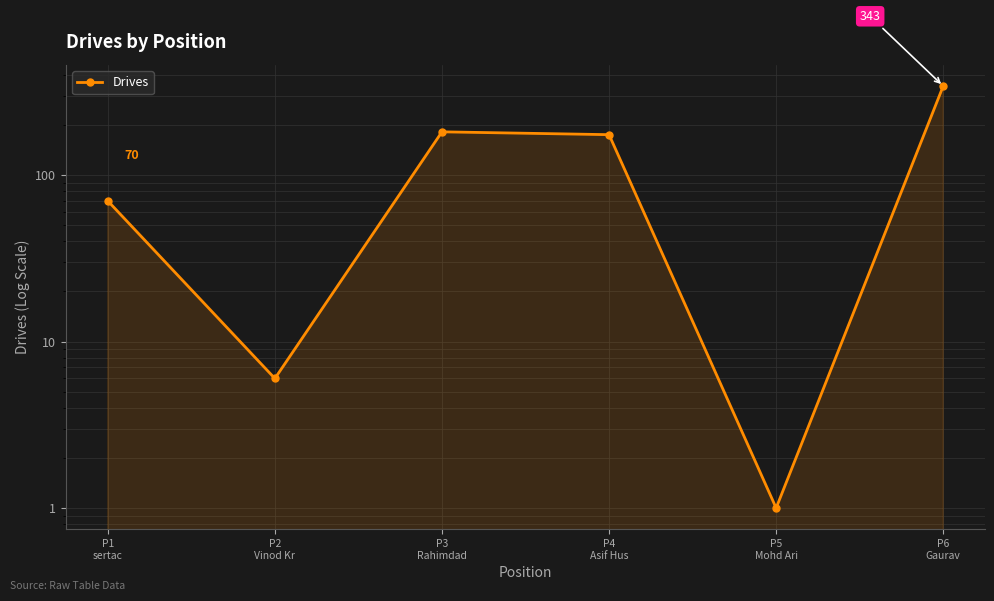

What is the ratio of the value at P6
Gaurav to the value at P4
Asif Hus?

2.0